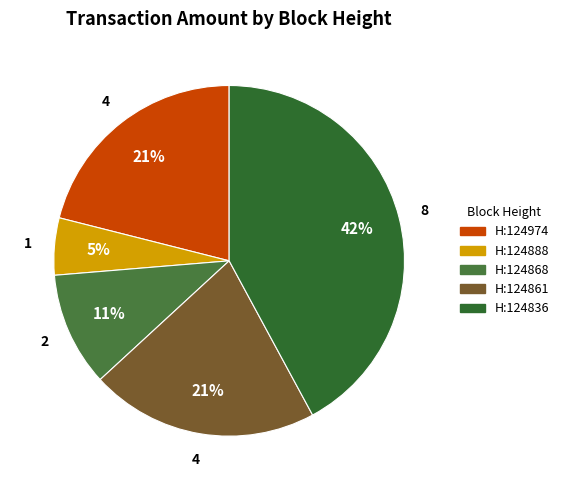

How many segments does this pie chart have?

5